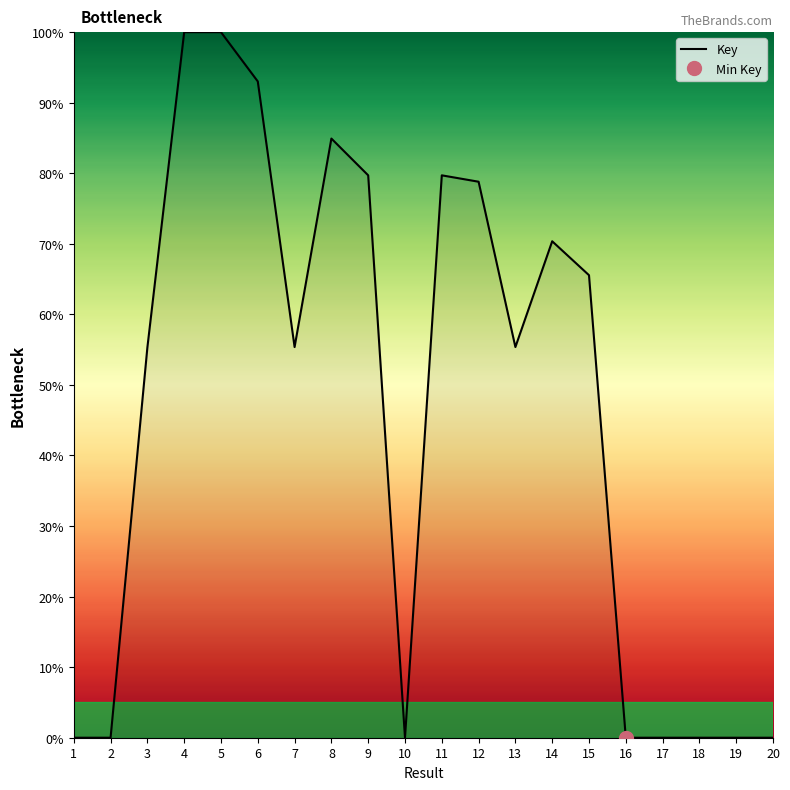

Which category has the lowest value across all series?

16